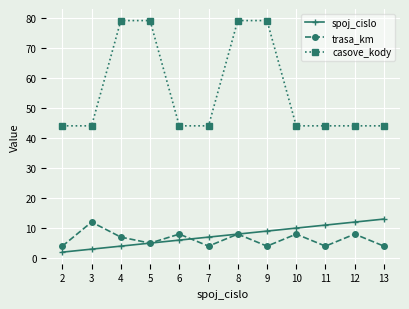

Where does the trasa_km series first go above 7?

3